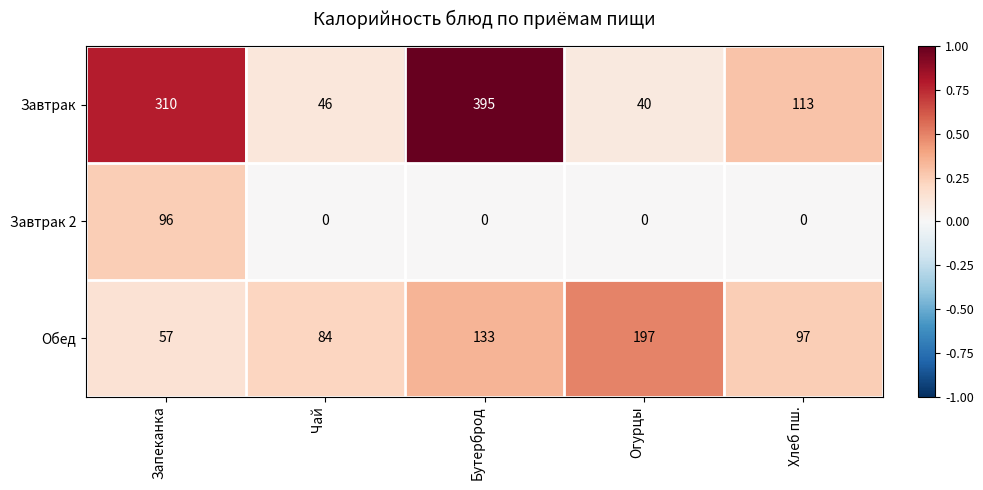

What is the maximum value shown in the chart?

395